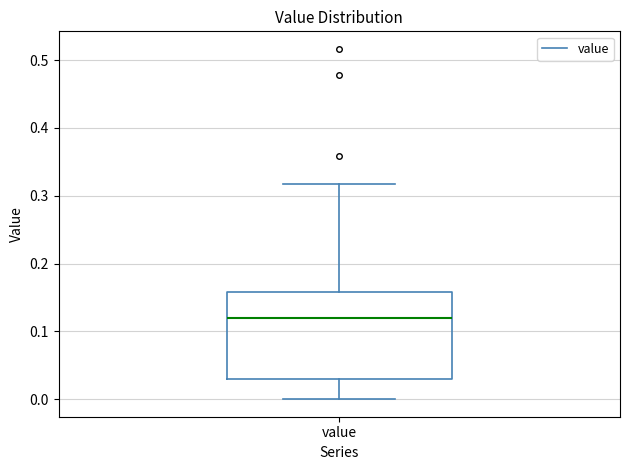

Transcribe this box plot: give where the median line is, the range the box spans, and where the two whiskers end, as read against the y-axis. The values are not printed on the chart, so give them approximately, as read against the axis.

median 0.12, box 0.03 to 0.16, whiskers 0.00 to 0.32